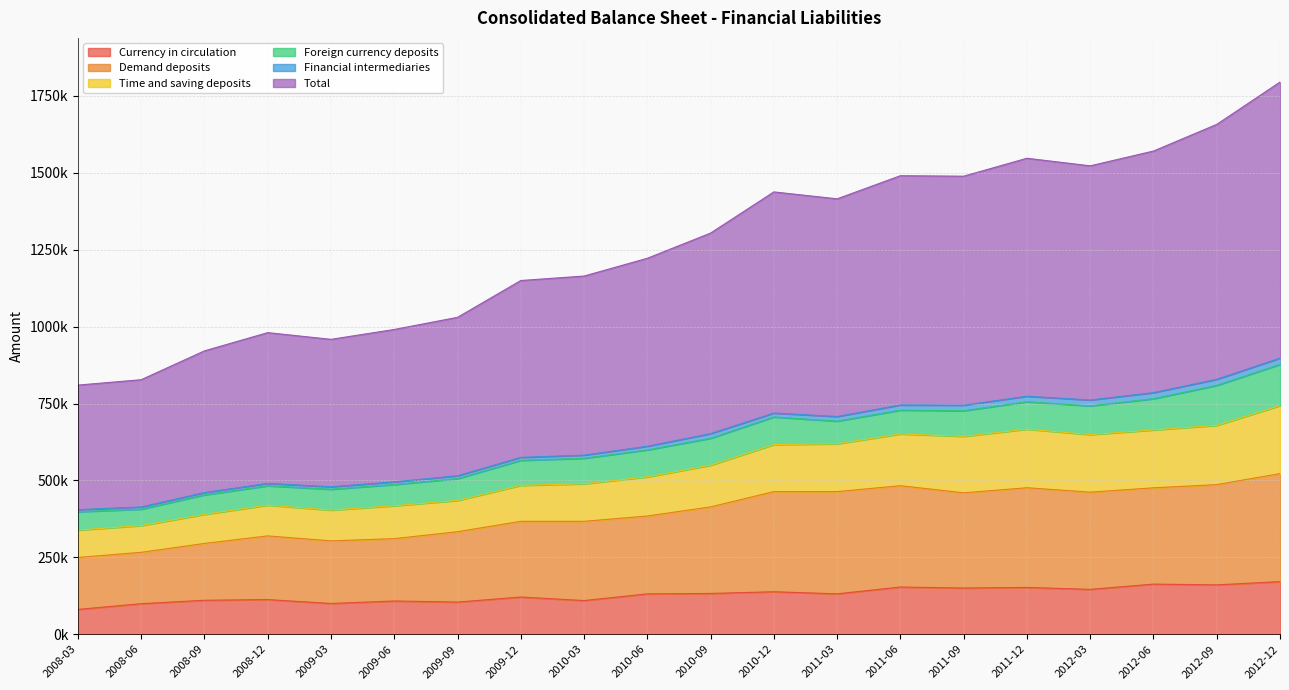

How many interior local valleys does the Time and saving deposits series have?

4